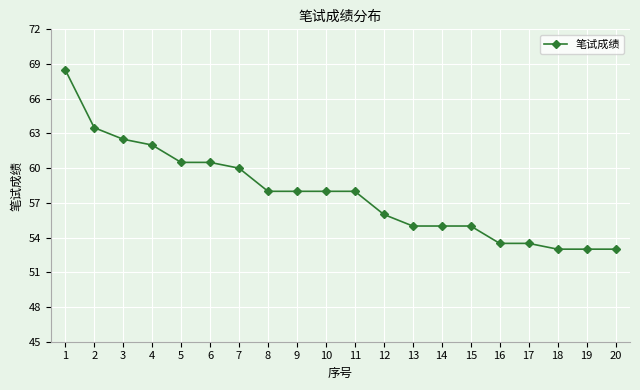

What is the minimum value shown in the chart?

53.0